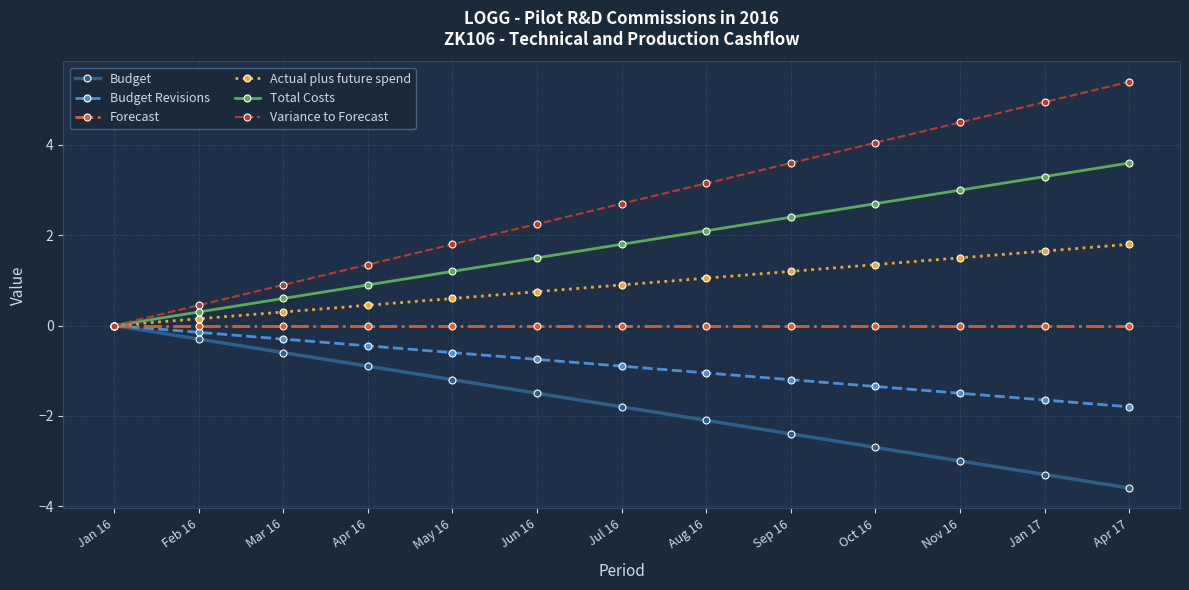

What is the total value across all series at Jan 17?

5.0